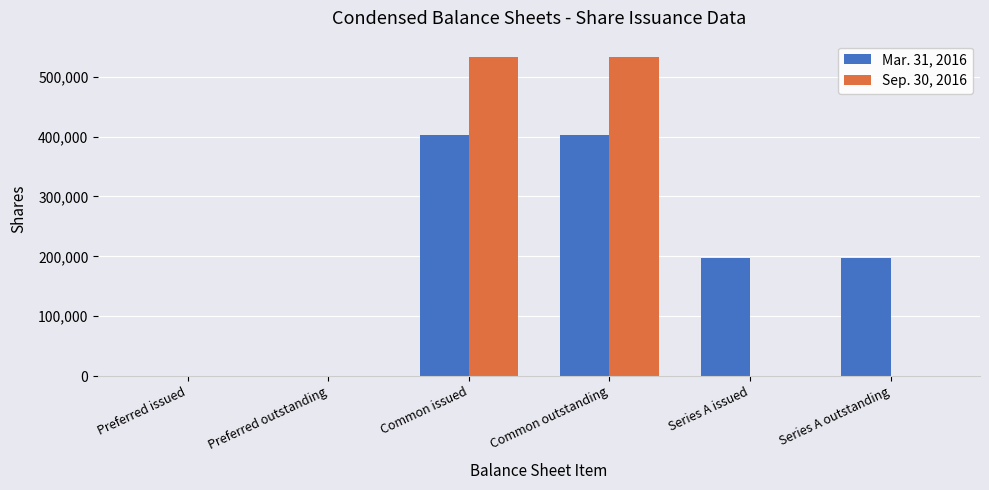

Reading left to right, extract all data points from this chart.

Mar. 31, 2016: 0	0	403400	403400	197660	197660
Sep. 30, 2016: 0	0	533606	533606	0	0